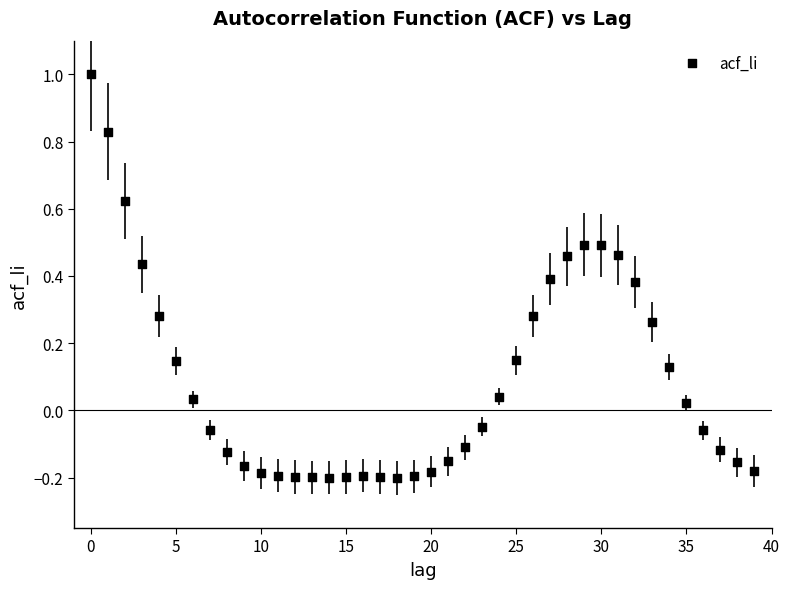

What is the range of Y values (max minus min)?

1.2